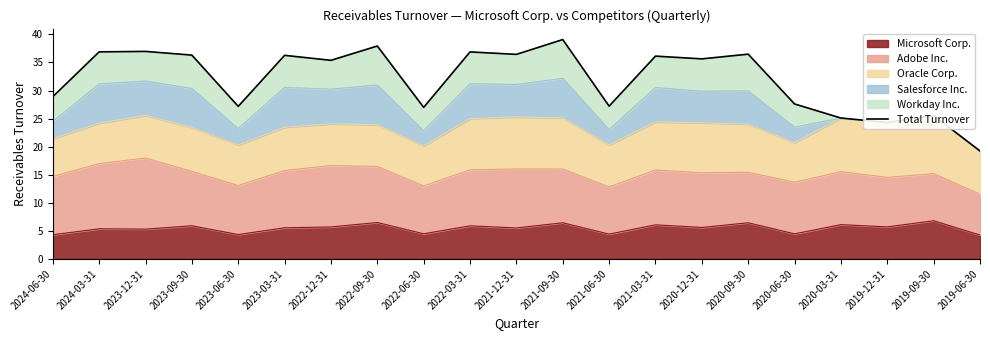

How many data points does each series have?

21